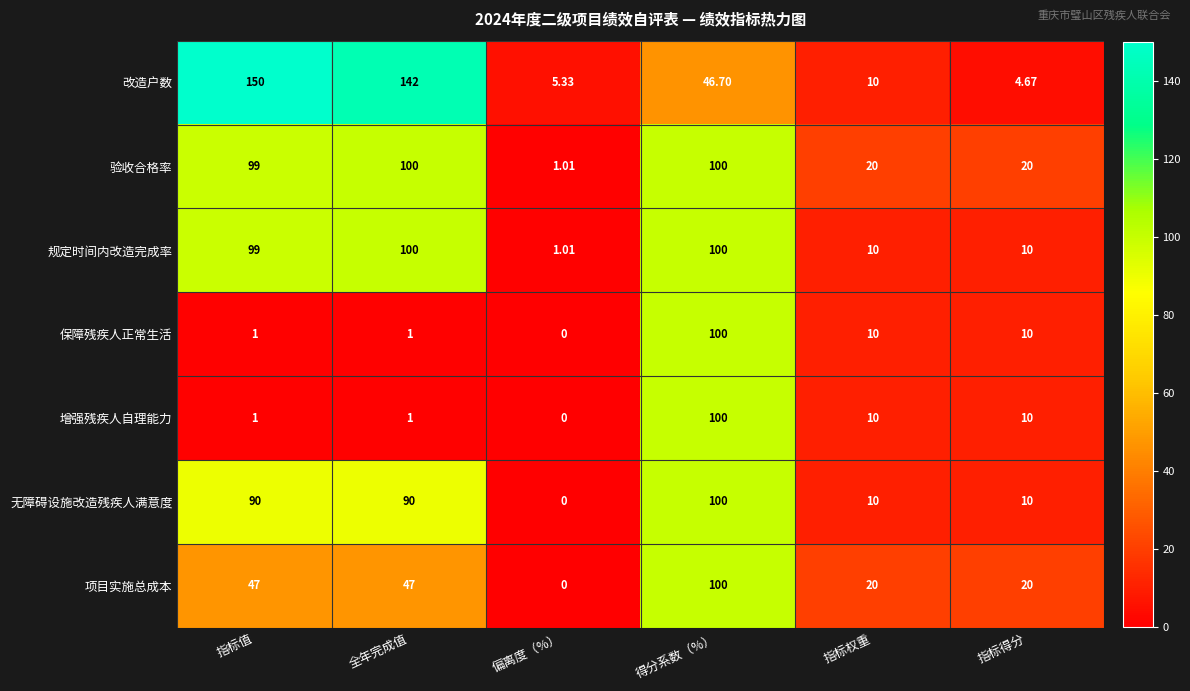

At which label does 改造户数 first exceed 46?

指标值